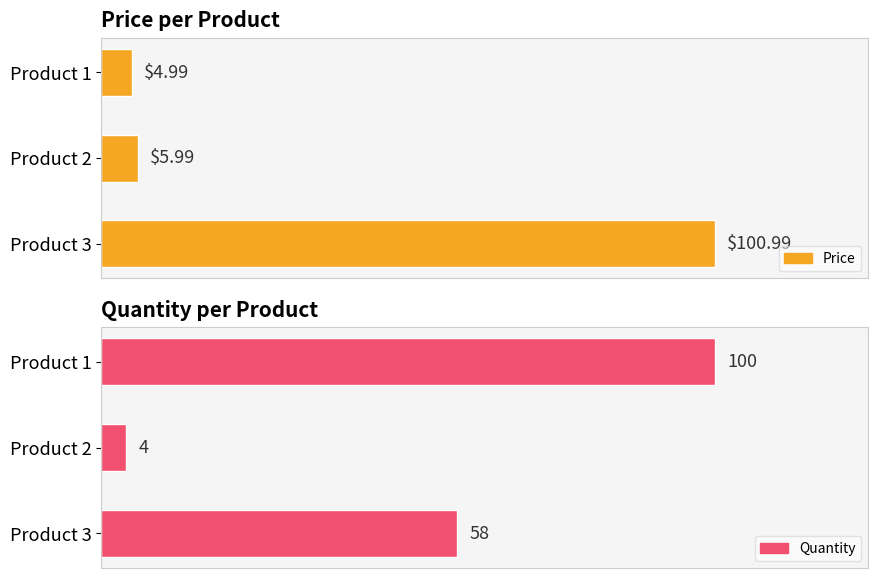

What are all the series names shown in the legend?

Price, Quantity